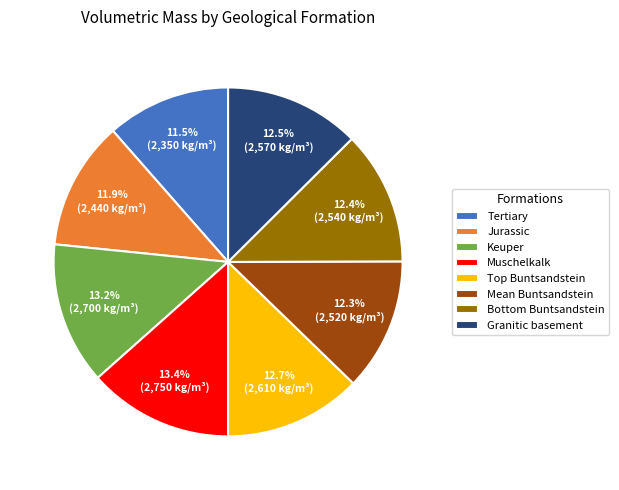

To the nearest percent, what is the difference between the largest and smallest slice percentages?

2%